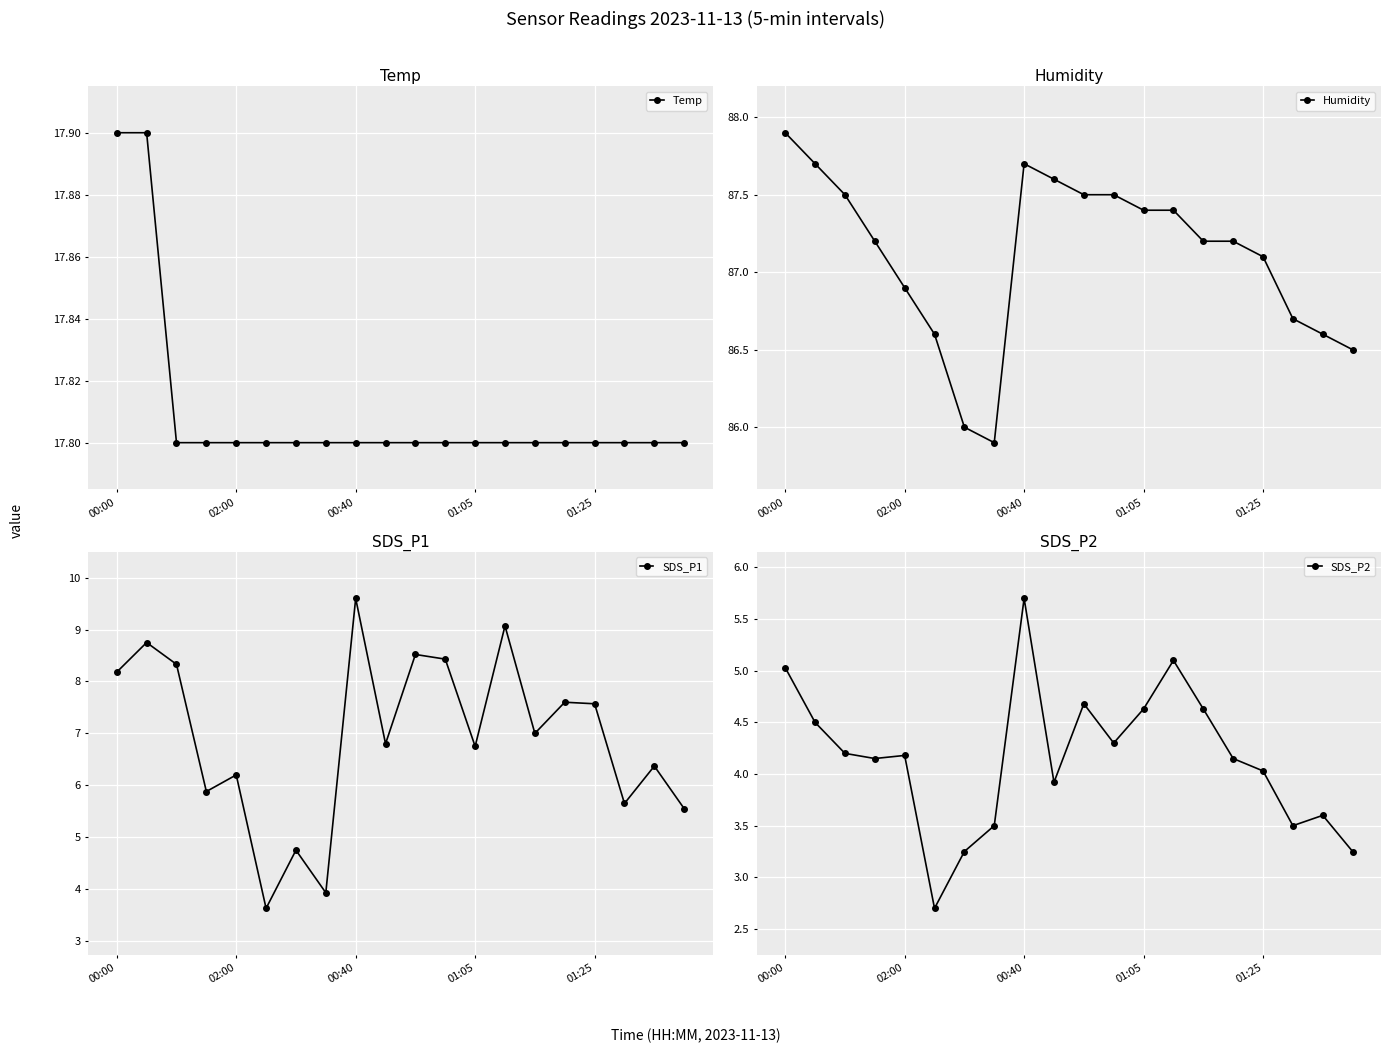

What is the difference between the maximum and minimum values in the Temp series?

0.1